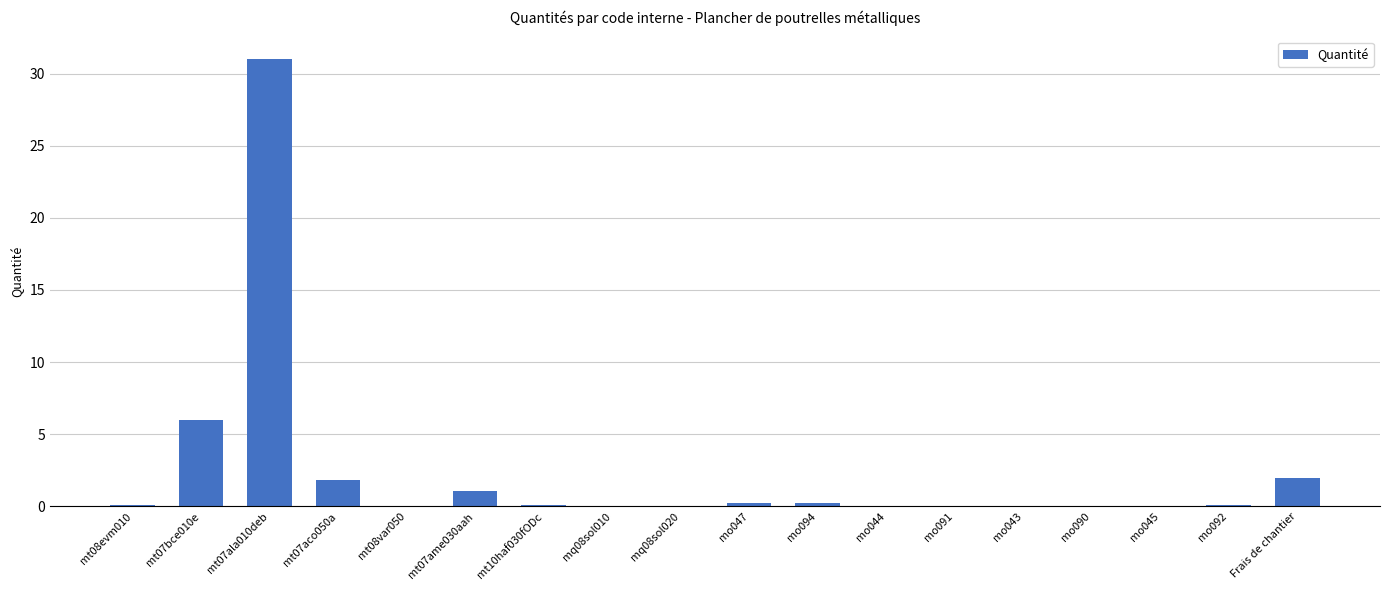

What is the sum of all values?

42.9